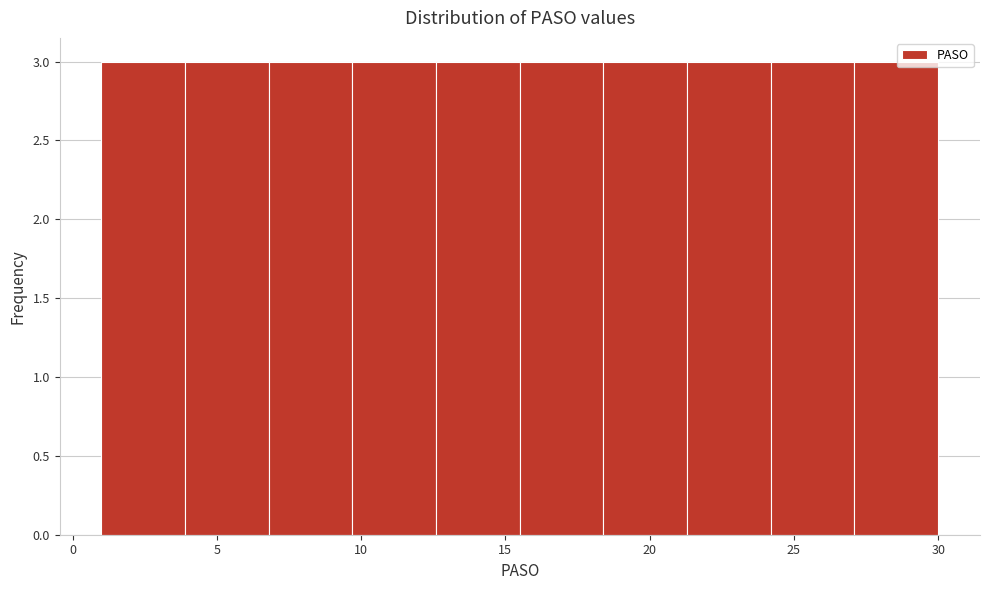

Reading left to right, list every bar in this chart as the range it spans on the x-axis followed by its height. Neither the bar edges nor the heights are printed on the chart, so give them approximately, as read against the axes.

1.0 to 3.9: 3
3.9 to 6.8: 3
6.8 to 9.7: 3
9.7 to 12.6: 3
12.6 to 15.5: 3
15.5 to 18.4: 3
18.4 to 21.3: 3
21.3 to 24.2: 3
24.2 to 27.1: 3
27.1 to 30.0: 3